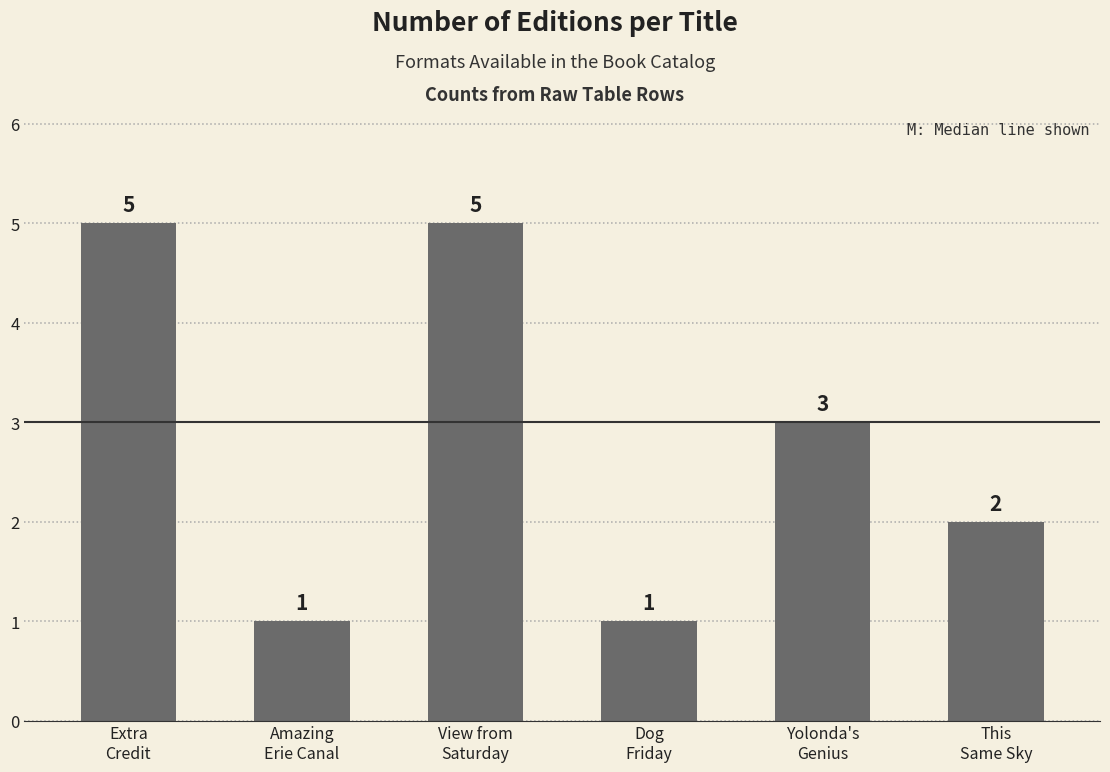

Are the bars horizontal?

No